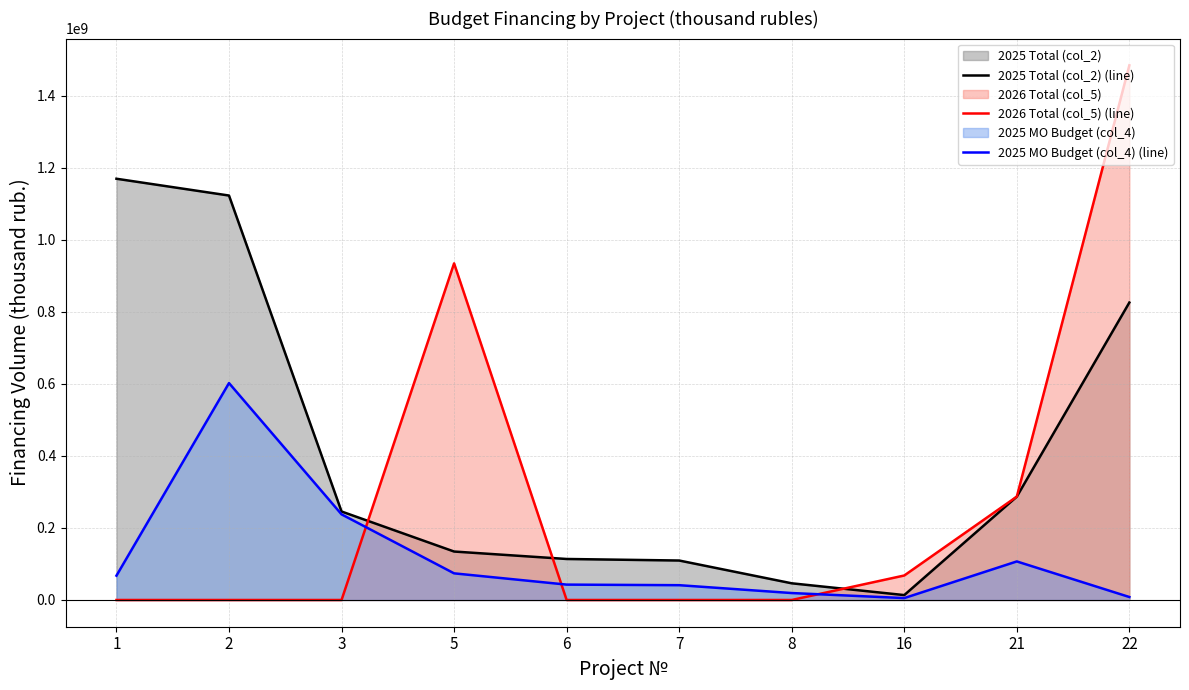

At which category does the chart reach its minimum across all series?

1